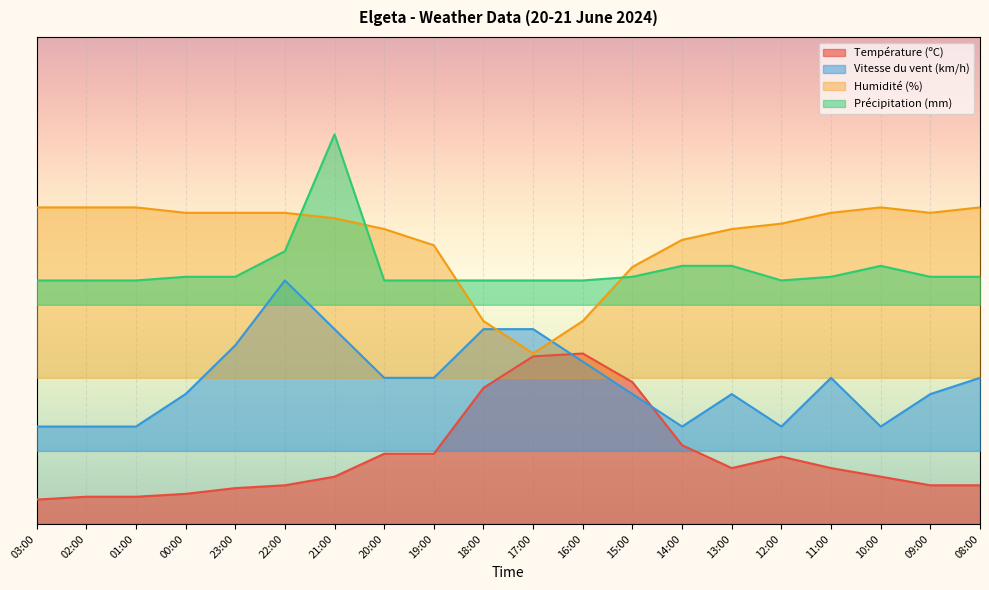

Is it true that Précipitation (mm) equals 73.8 at 02:00?

False